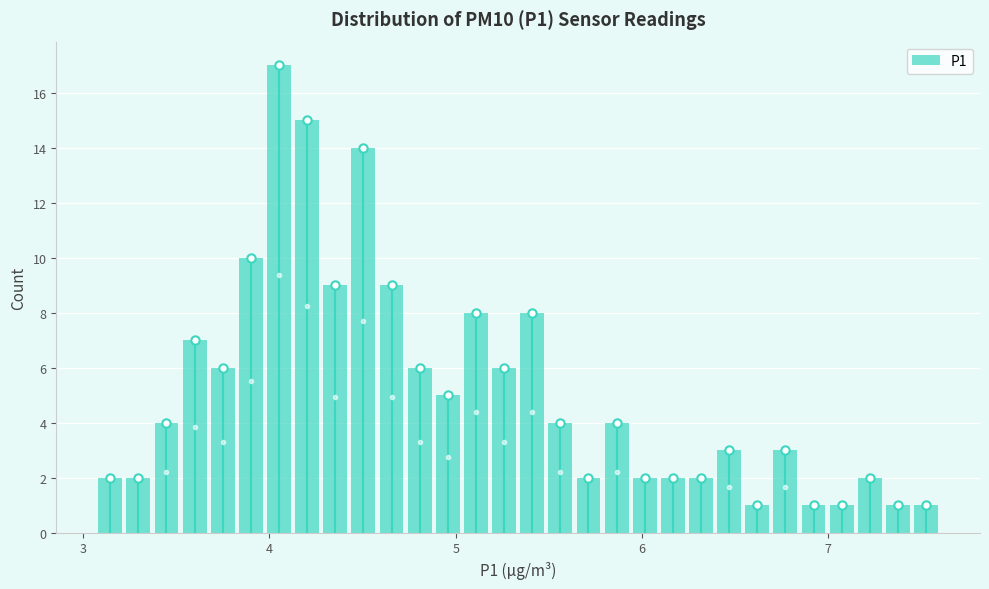

Around what value on the x-axis is the tallest bar? Give the approximate position of its centre, as read against the axis.

4.1